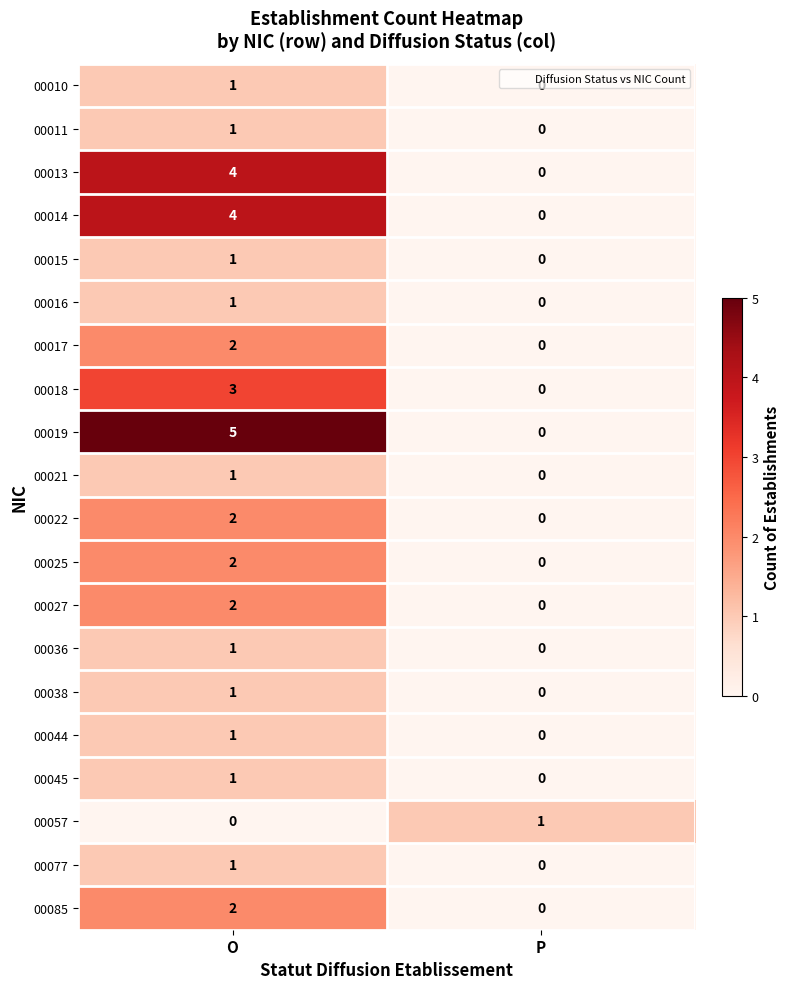

What is the spread (max minus min) of values at O?

5